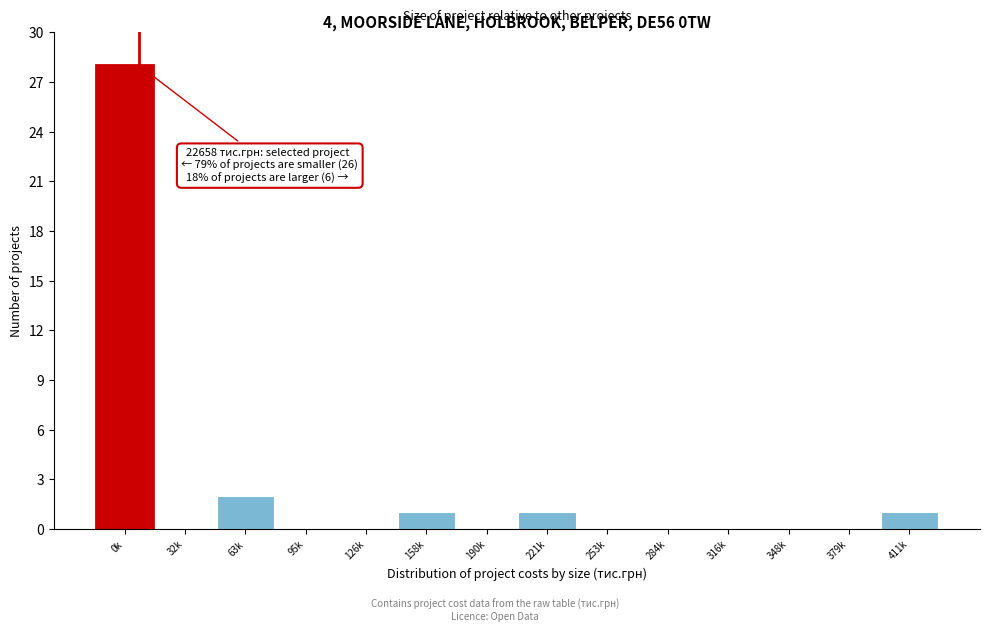

Reading left to right, list all the values displayed in this chart.

0k=28	32k=0	63k=2	95k=0	126k=0	158k=1	190k=0	221k=1	253k=0	284k=0	316k=0	348k=0	379k=0	411k=1